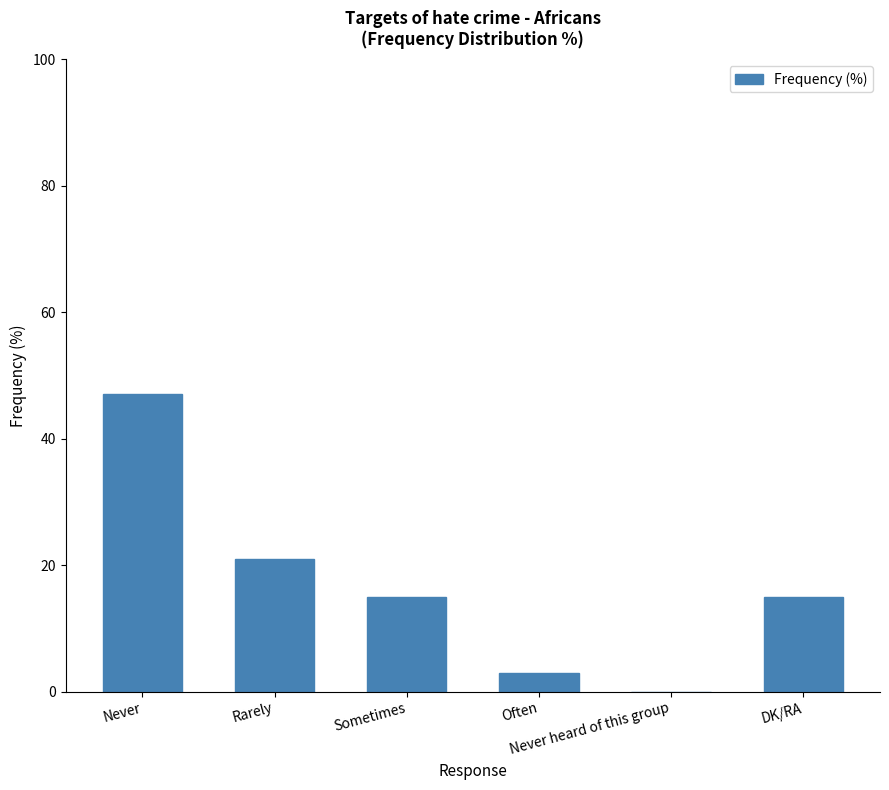

Reading left to right, transcribe all the data shown in this chart.

Never=47	Rarely=21	Sometimes=15	Often=3	Never heard of this group=0	DK/RA=15